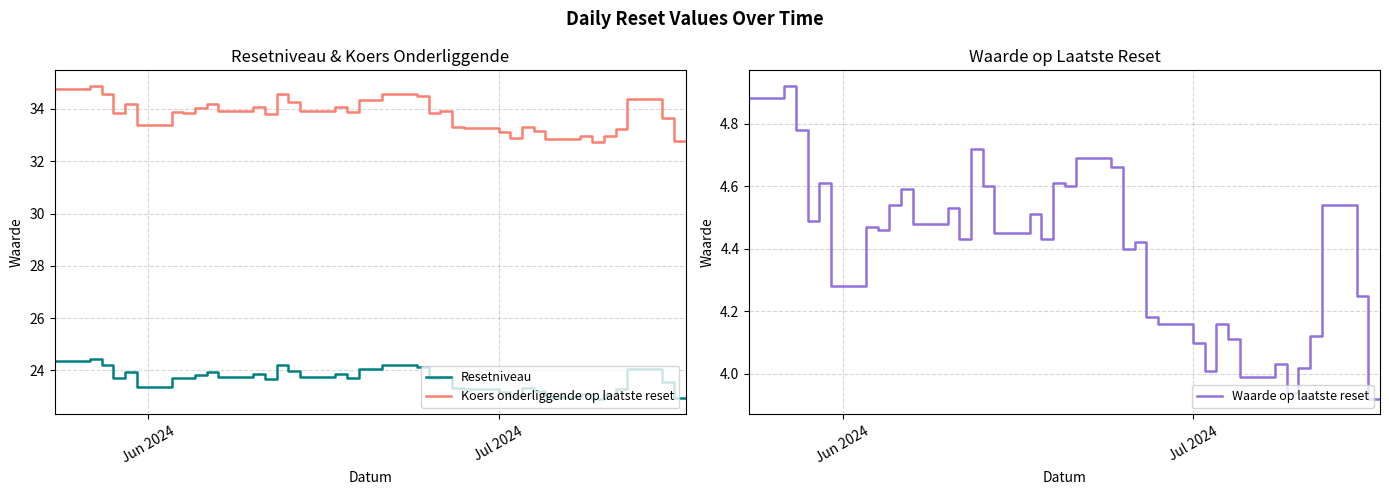

What is the value of the Waarde op laatste reset point at the 1st from the left?

4.9